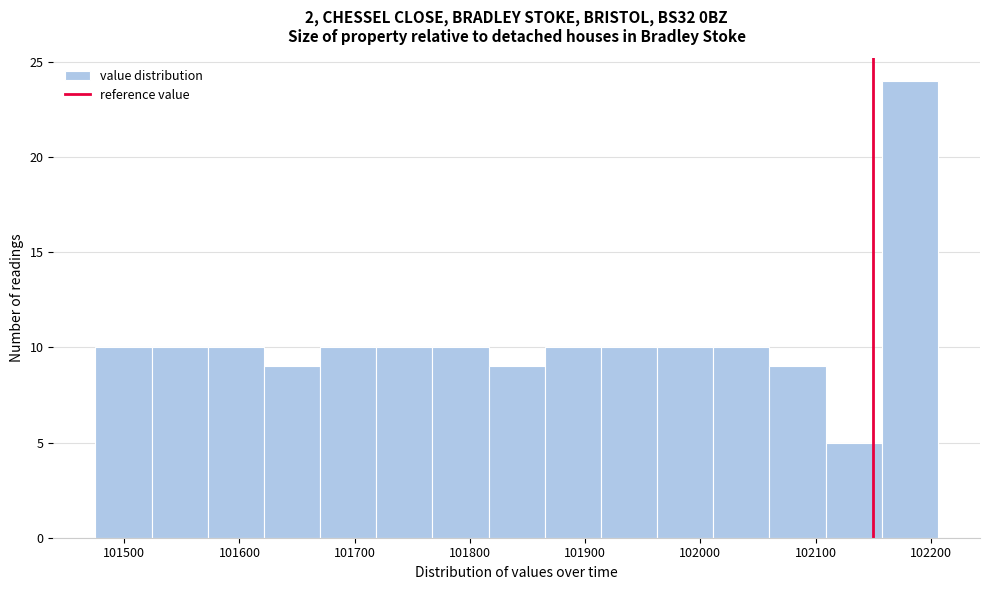

Over which range of the x-axis is the bar tallest?

102160 to 102210